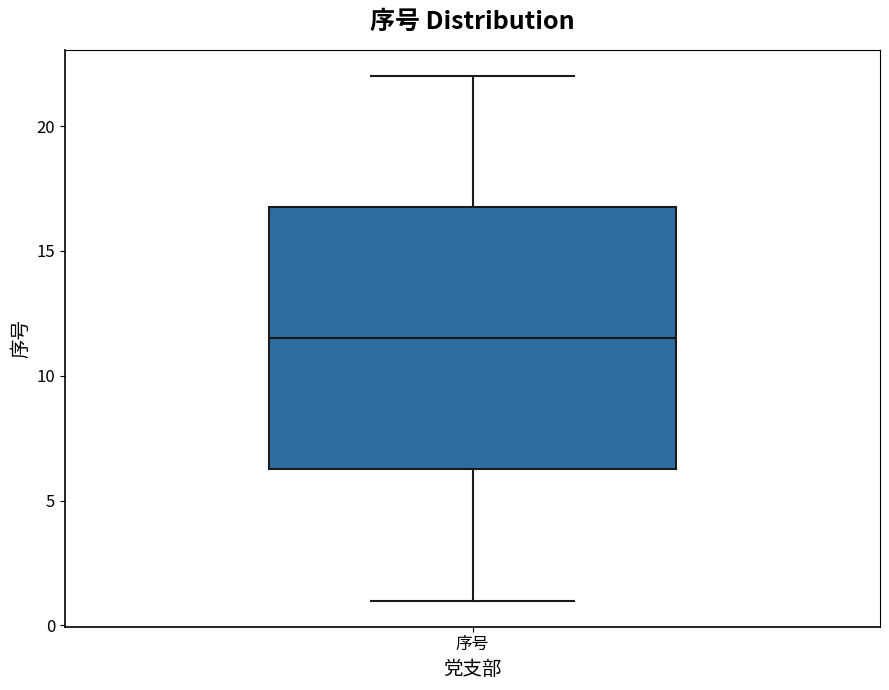

Transcribe this box plot: give where the median line is, the range the box spans, and where the two whiskers end, as read against the y-axis. The values are not printed on the chart, so give them approximately, as read against the axis.

median 11.5, box 6.5 to 17.0, whiskers 1.0 to 22.0